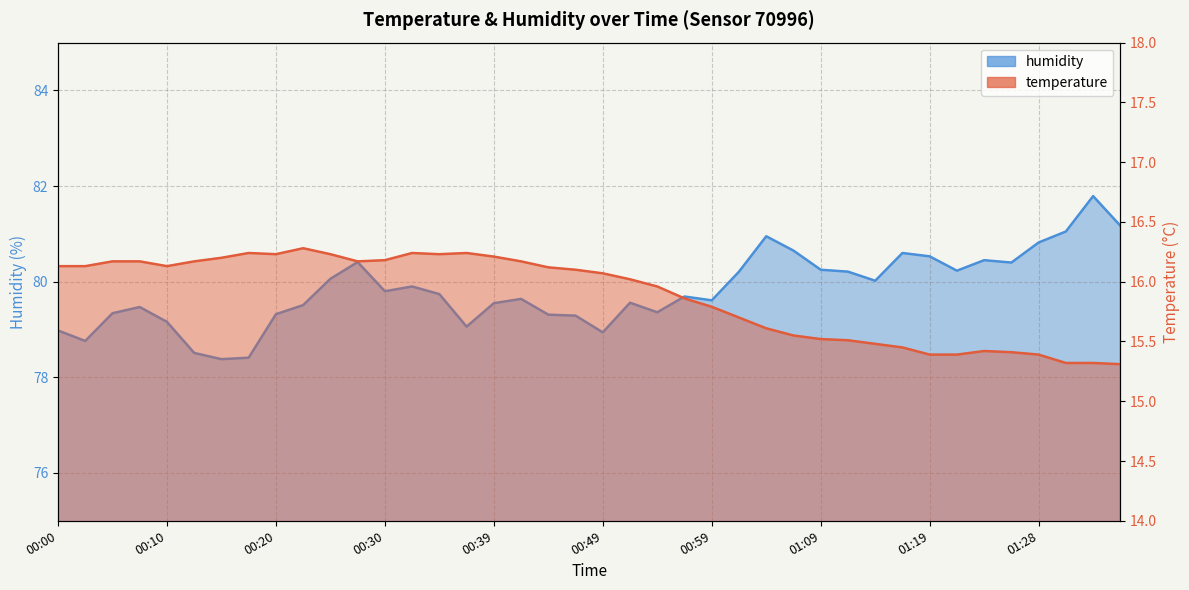

What is the maximum value shown in the chart?

81.8